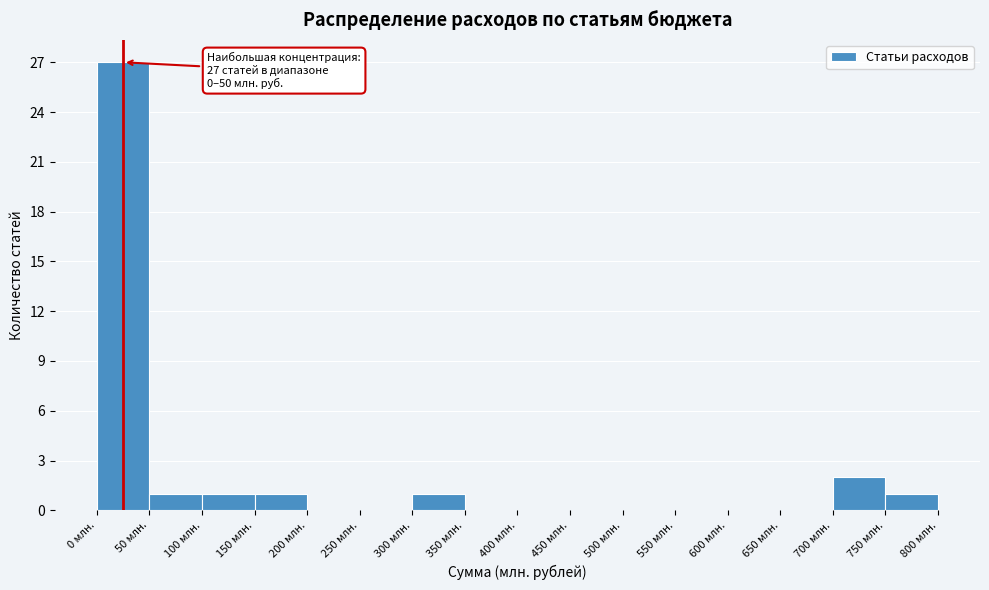

Which range on the x-axis has the tallest bar?

0 to 50